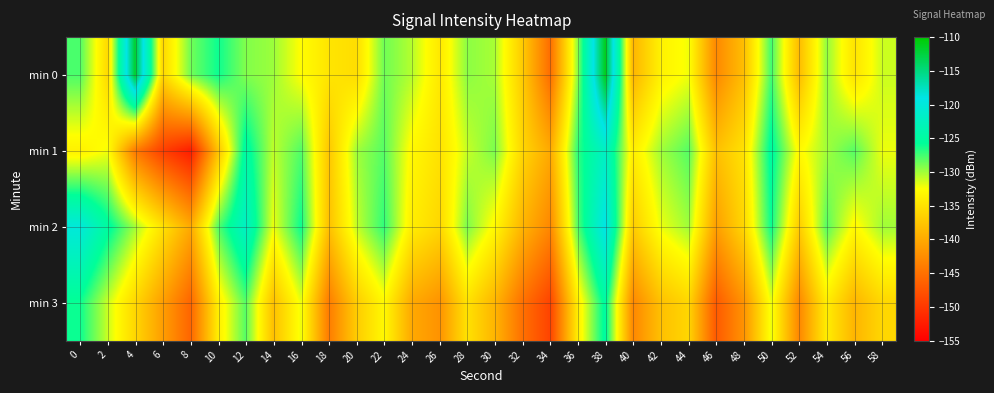

At which category is the sum across all series the highest?

38